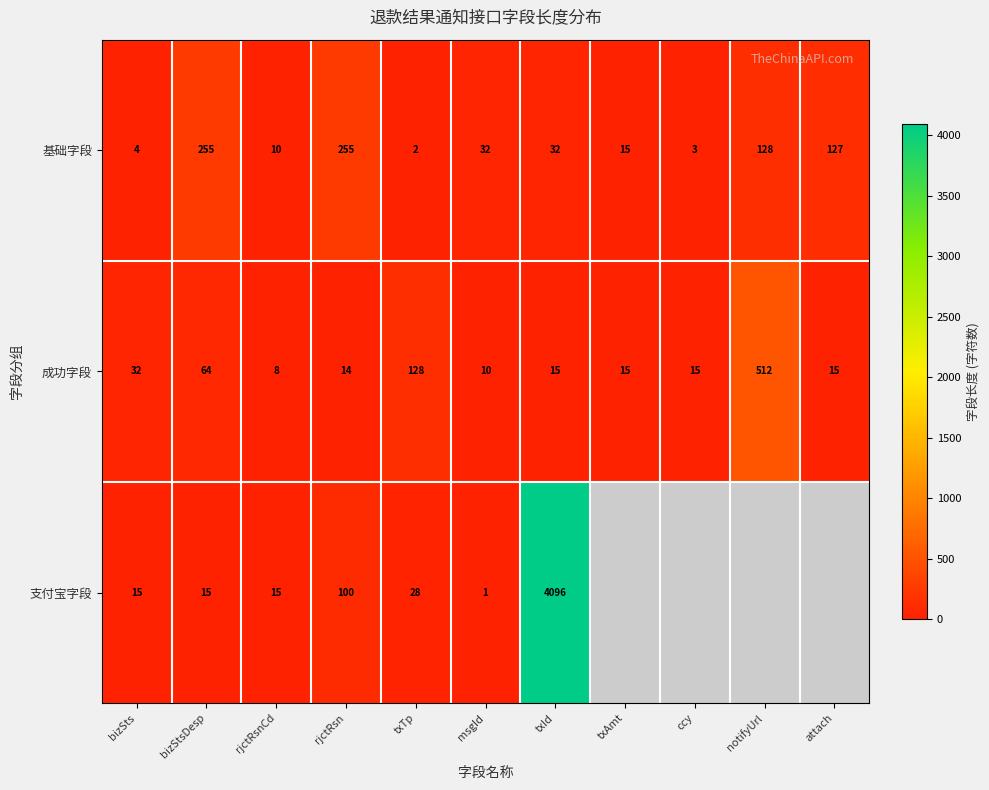

At which category does the chart reach its minimum across all series?

msgId